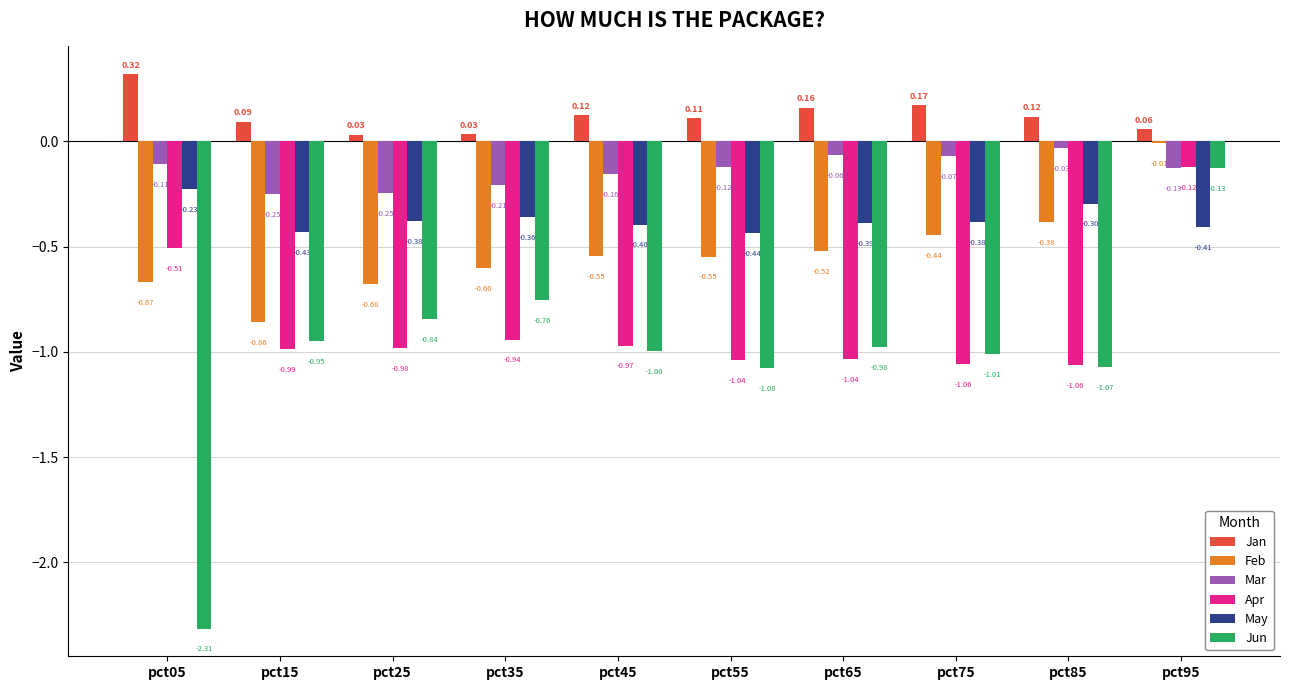

Is the value of Jan at pct55 greater than the value of Jun at pct05?

Yes